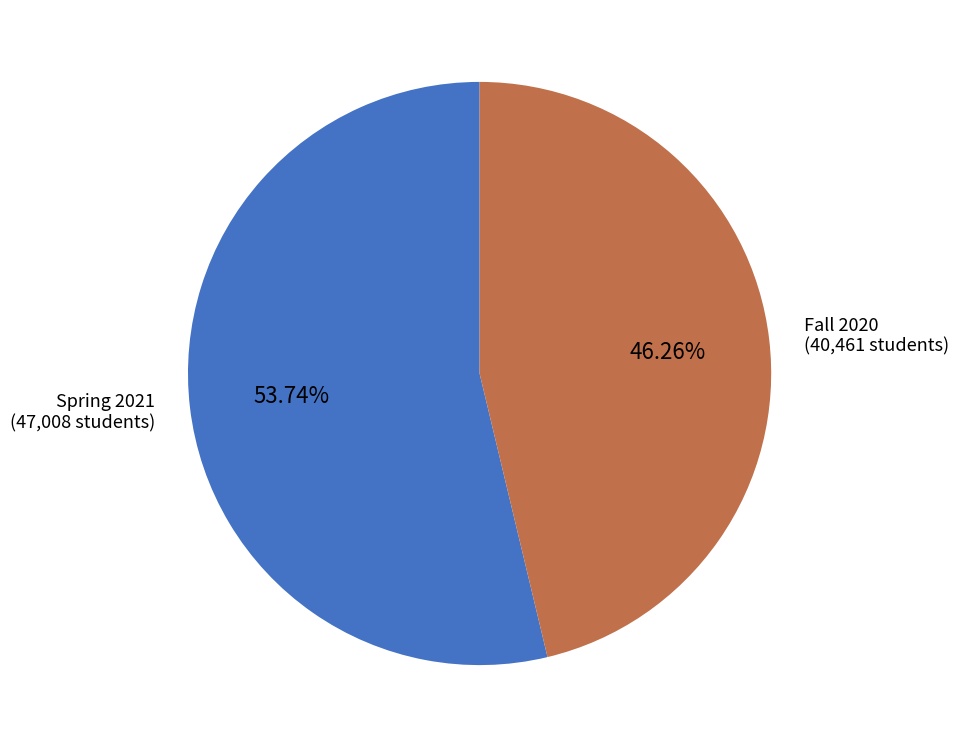

How many segments does this pie chart have?

2